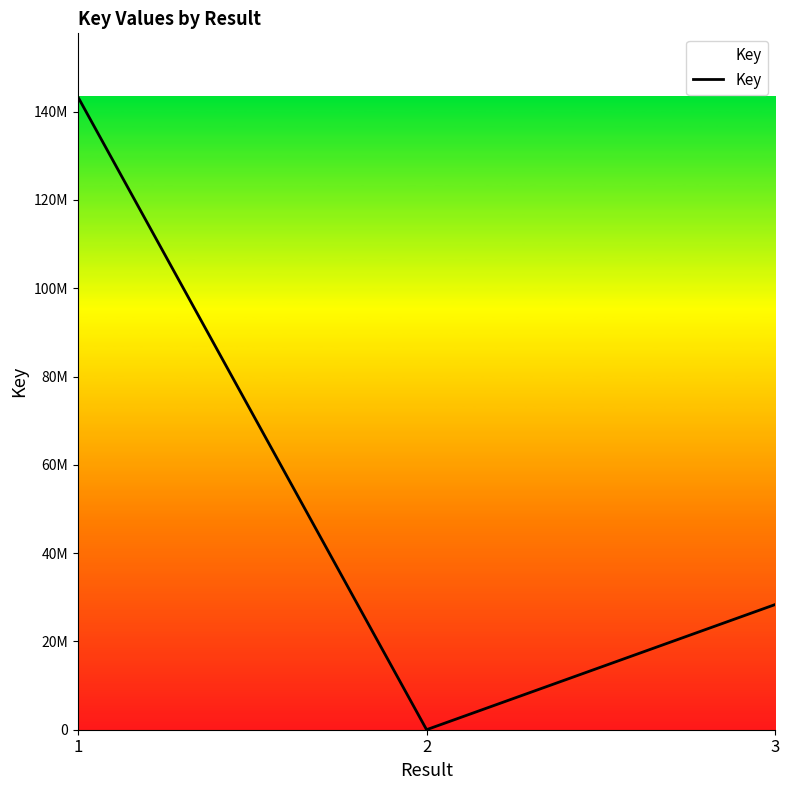

Is it true that the value at 3 is 10288996?

False